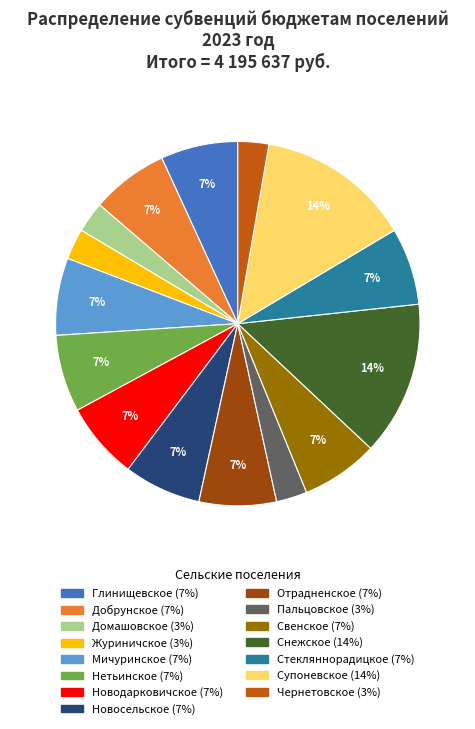

To the nearest percent, what is the combined percentage of Пальцовское and Нетьинское?

10%